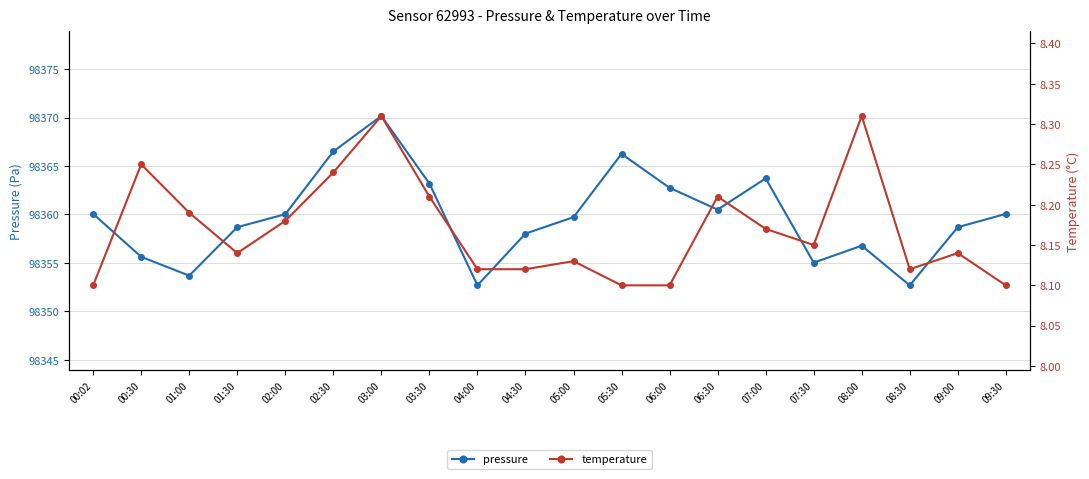

Is this an area chart (filled region under the line)?

No